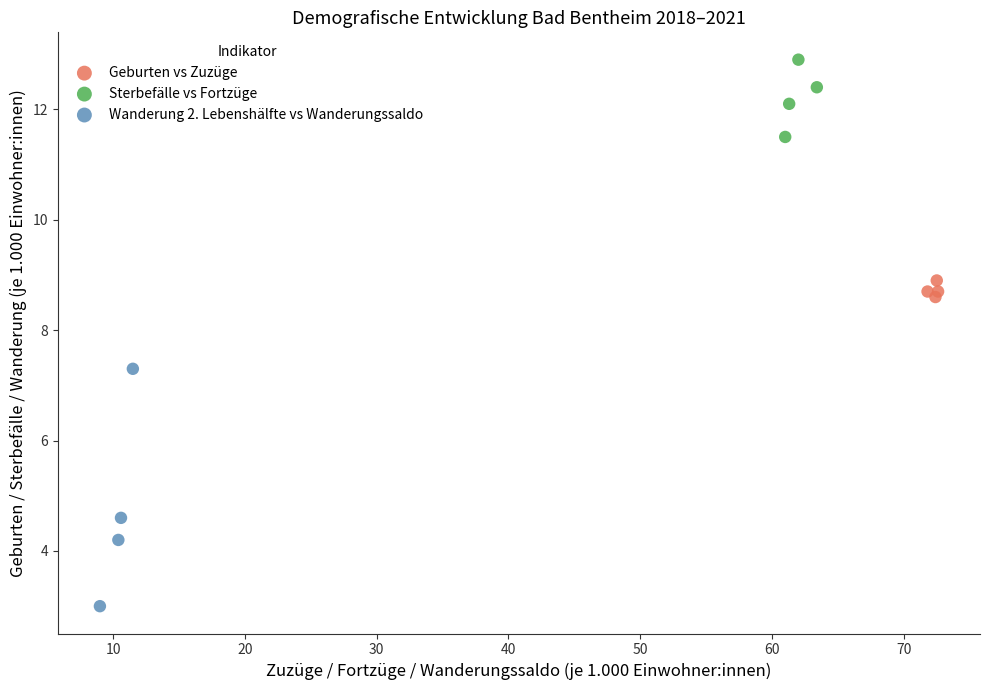

Which series reaches the minimum Y coordinate?

Wanderung 2. Lebenshälfte vs Wanderungssaldo